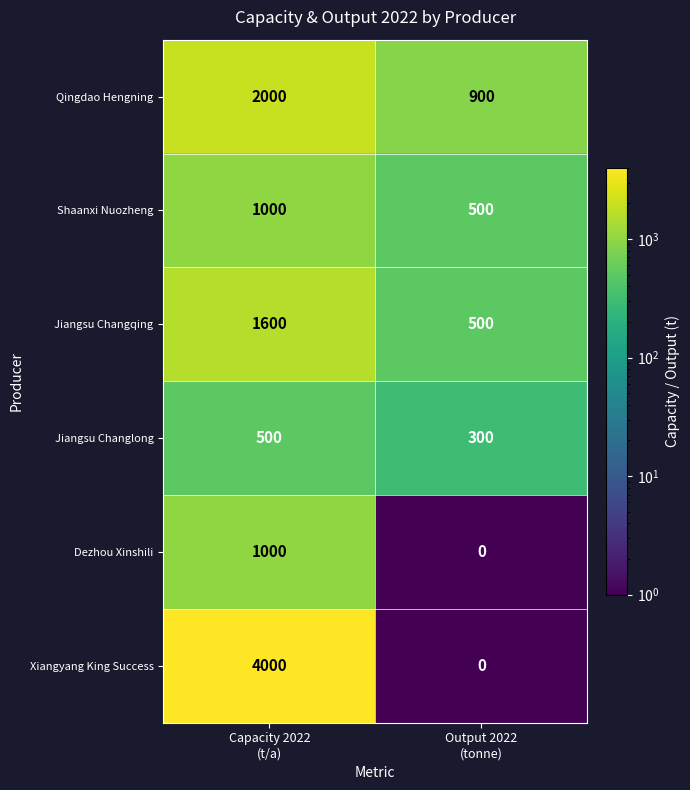

Which category has the lowest value across all series?

Output 2022
(tonne)